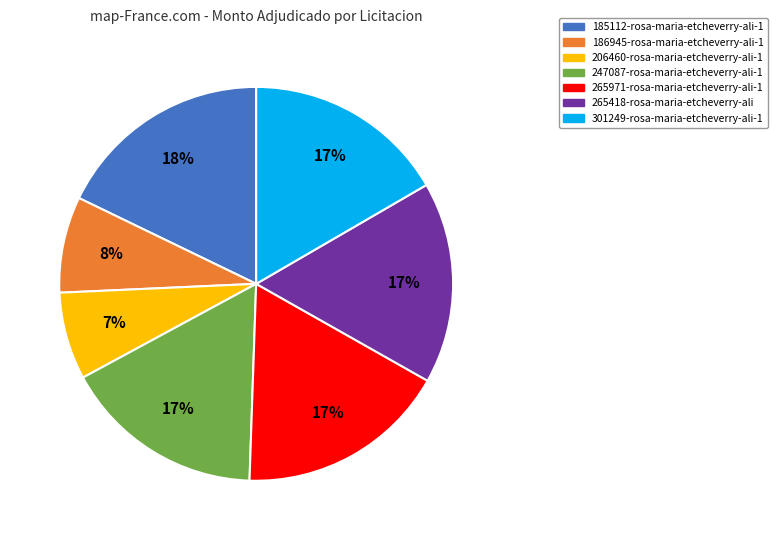

What percentage is the 265971-rosa-maria-etcheverry-ali-1 slice, to the nearest percent?

17%